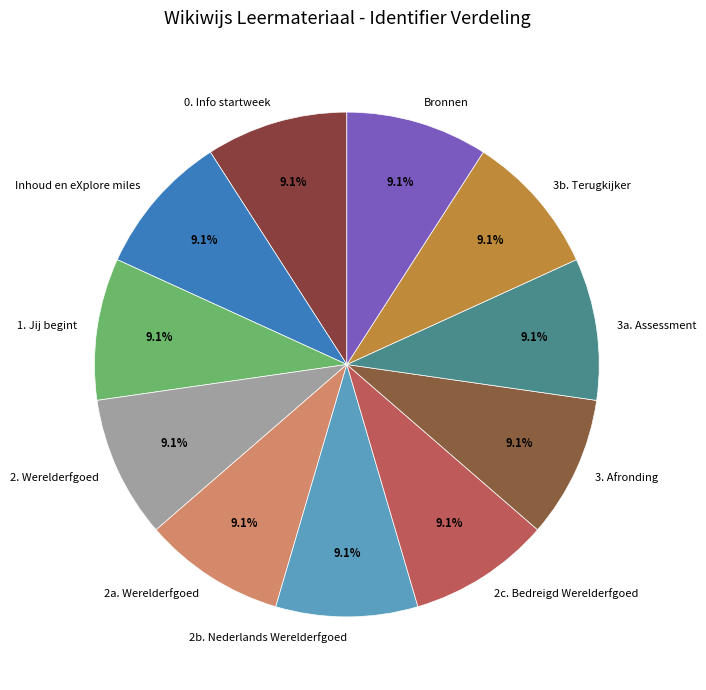

To the nearest percent, what is the combined percentage of 2c. Bedreigd Werelderfgoed and 2. Werelderfgoed?

18%